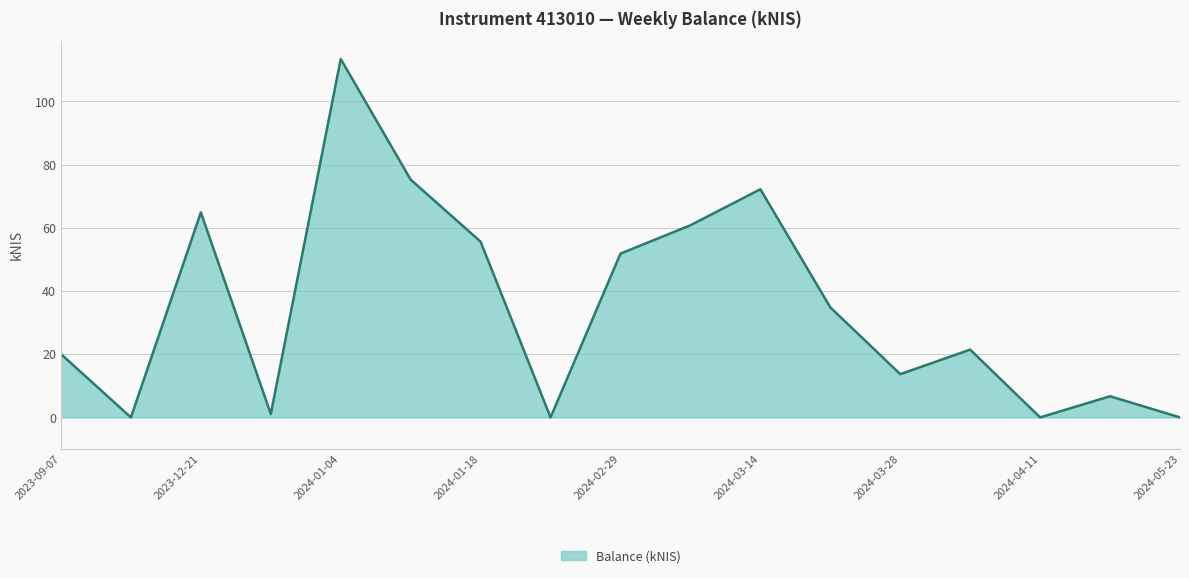

What is the maximum value shown in the chart?

113.4